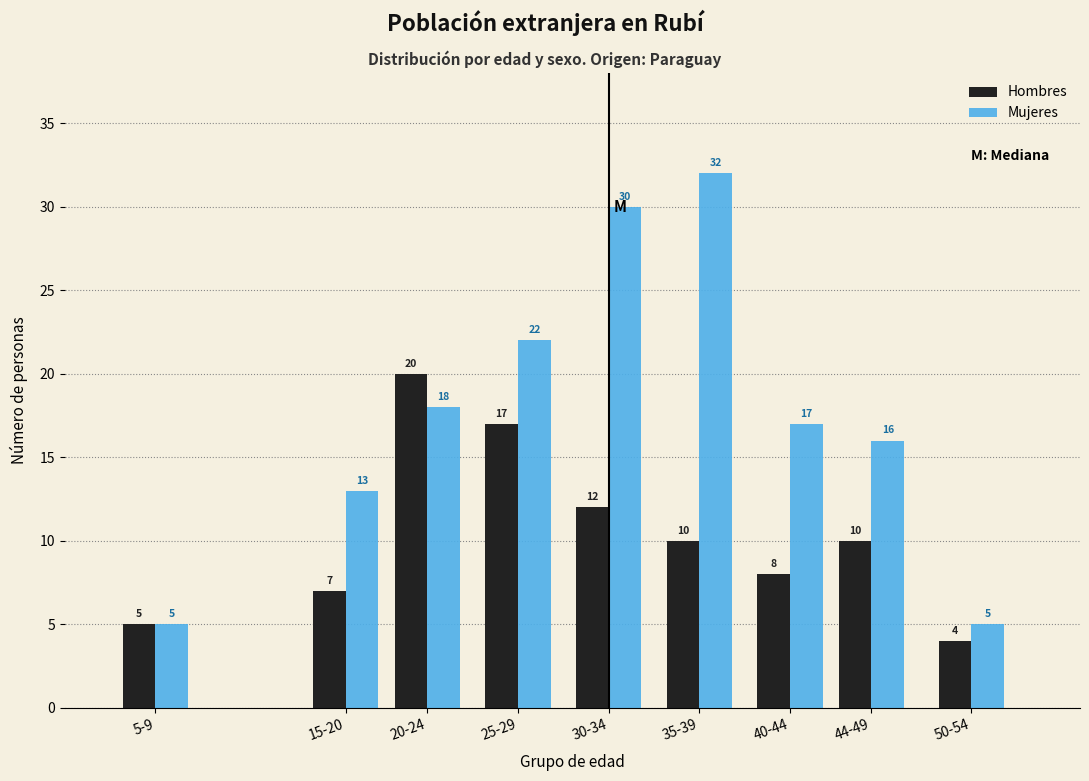

Reading left to right, extract all data points from this chart.

Hombres: 5-9=5	15-20=7	20-24=20	25-29=17	30-34=12	35-39=10	40-44=8	44-49=10	50-54=4
Mujeres: 5-9=5	15-20=13	20-24=18	25-29=22	30-34=30	35-39=32	40-44=17	44-49=16	50-54=5